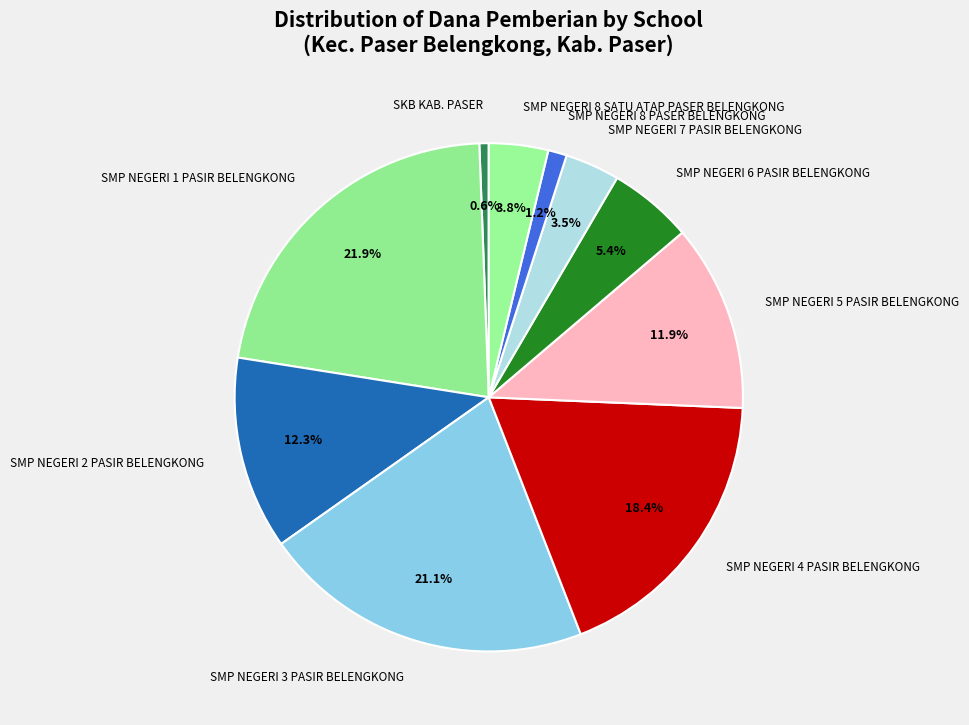

How many slices are in this pie chart?

10